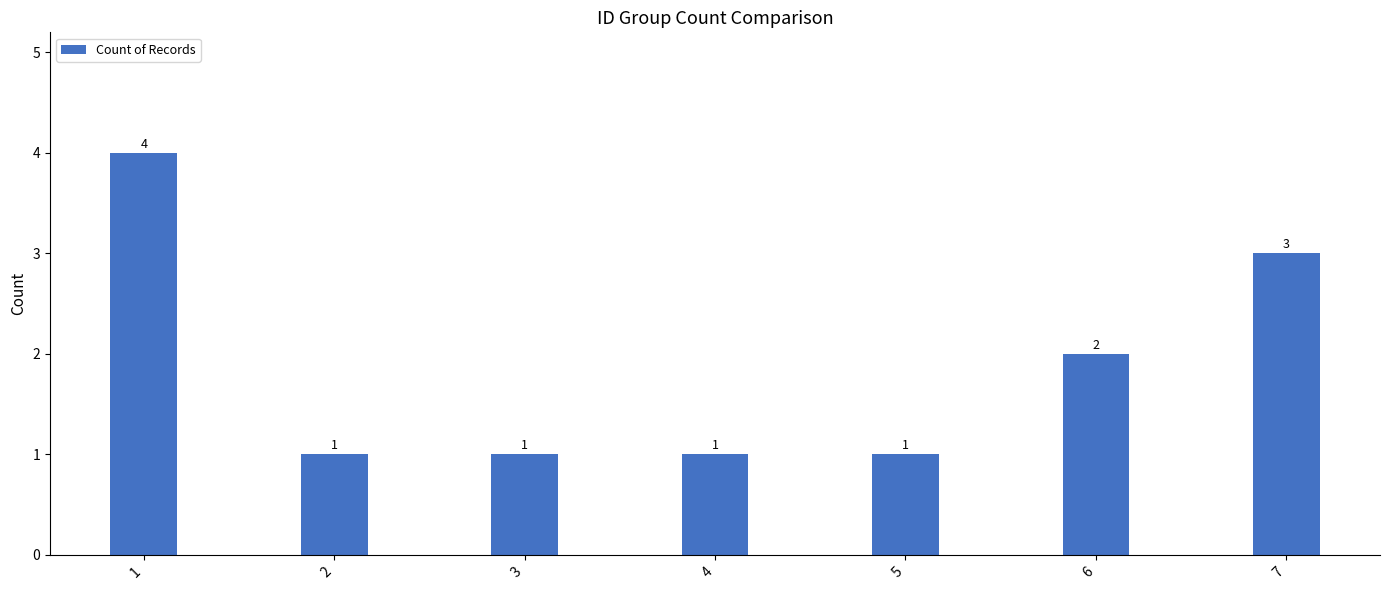

Reading right to left, list all the values displayed in this chart.

3	2	1	1	1	1	4